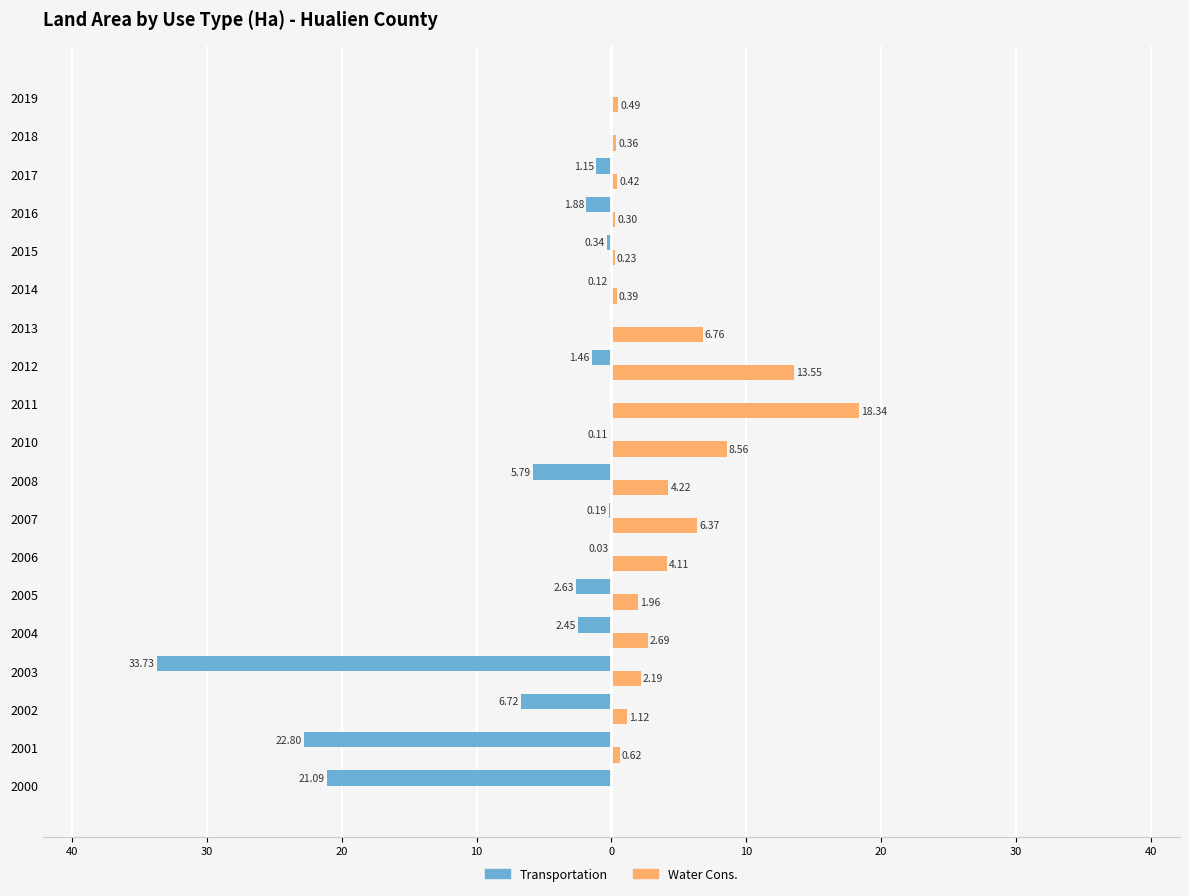

What are all the series names shown in the legend?

Transportation, Water Cons.